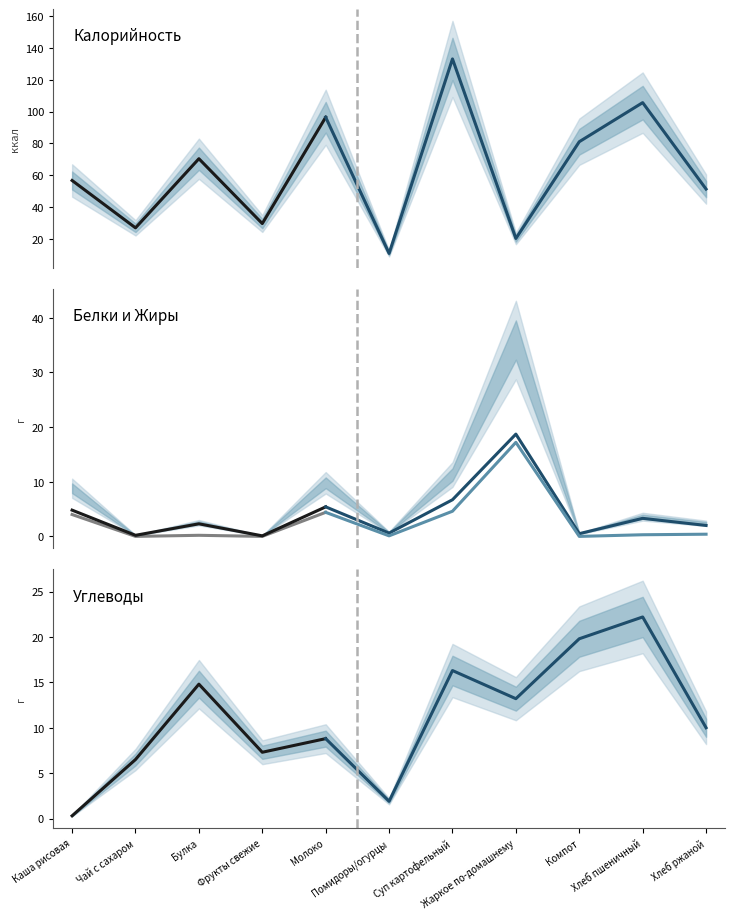

Count the number of categories in the chart.

11